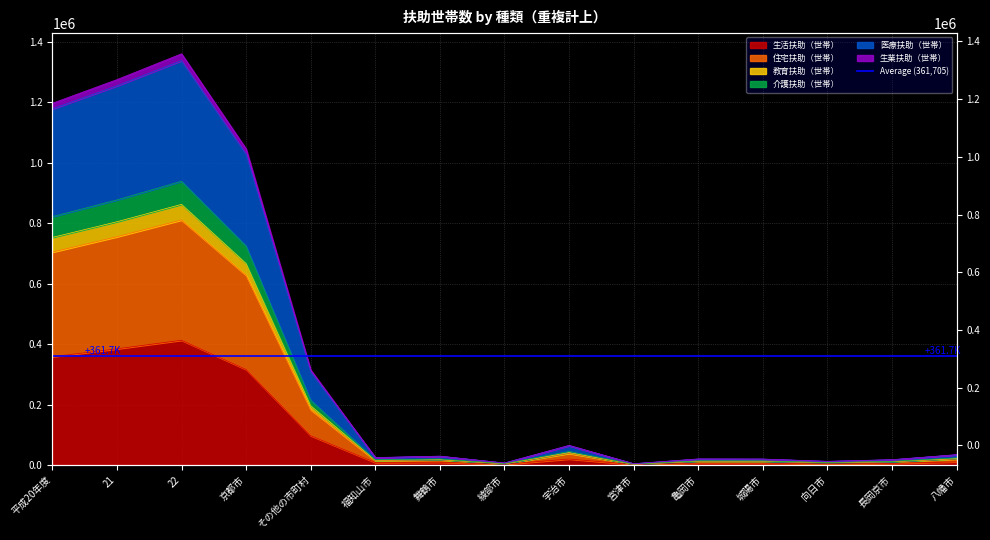

At which label does 医療扶助（世帯） first exceed 19718?

平成20年度